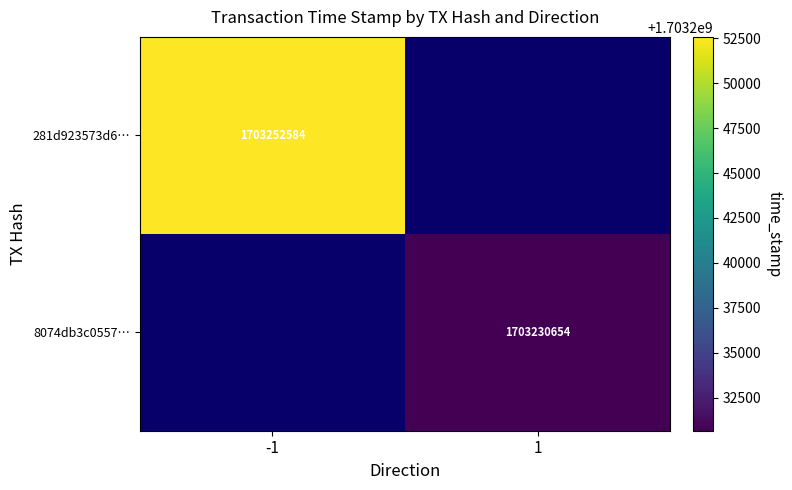

Is the value of 8074db3c0557… at 1 greater than the value of 281d923573d6… at -1?

No